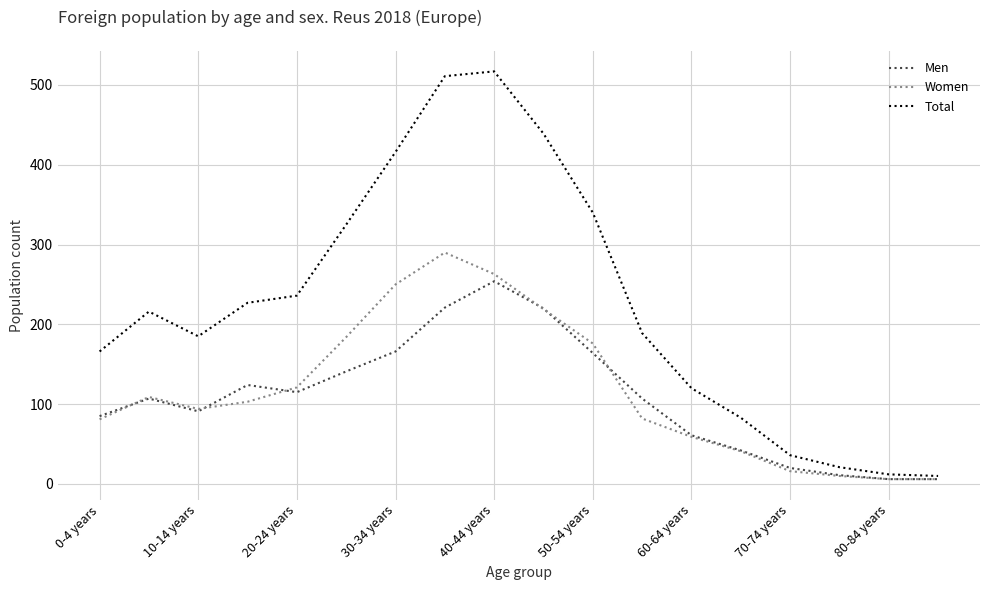

What is the maximum value shown in the chart?

517